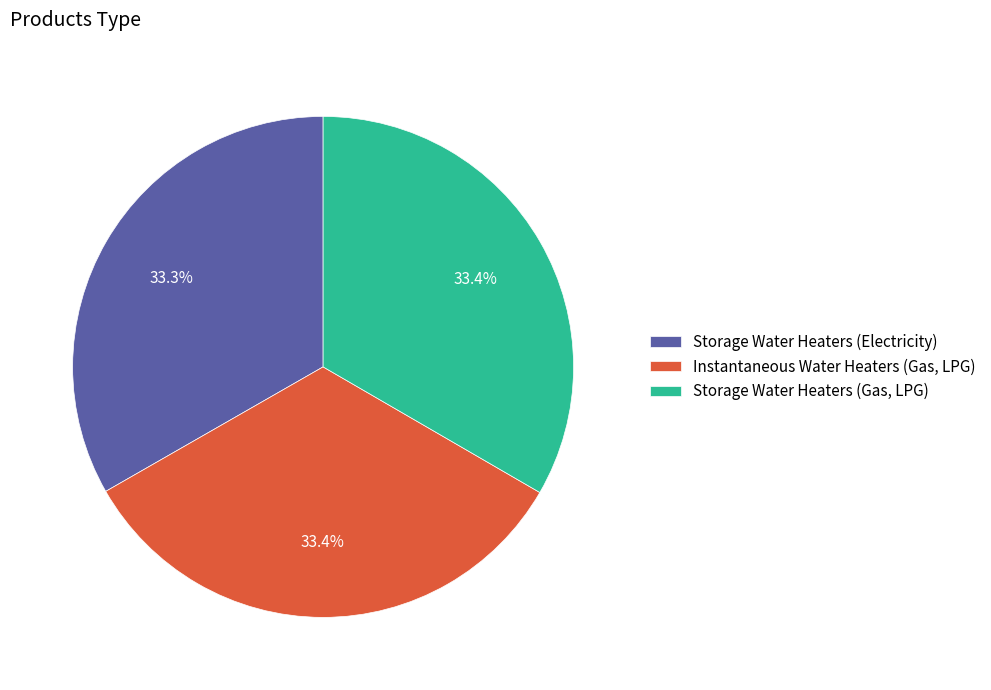

Approximately how many times larger is the value at Storage Water Heaters (Electricity) compared to Instantaneous Water Heaters (Gas, LPG)?

1.0